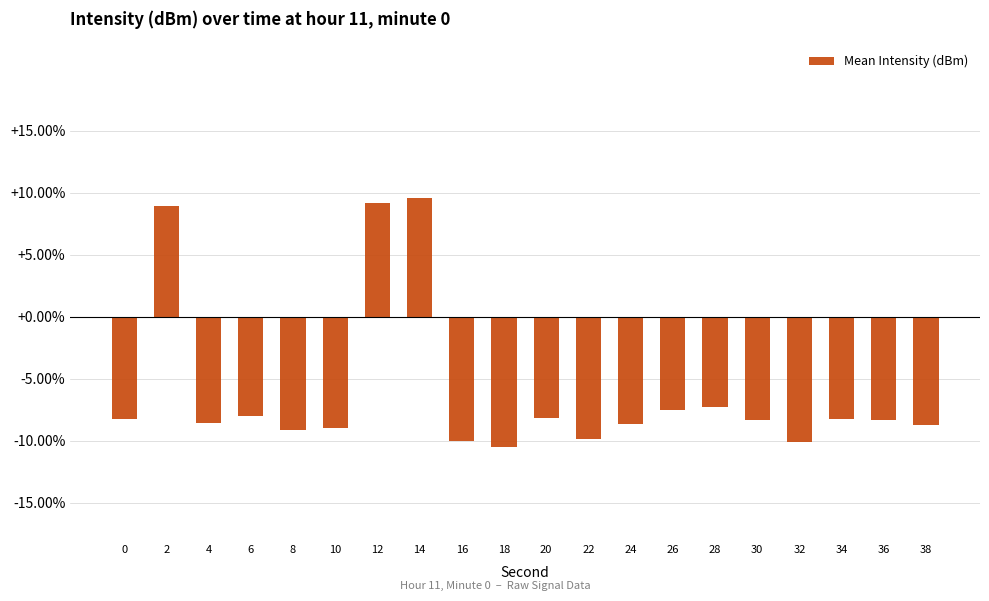

What value does the data have at 30?

-8.3